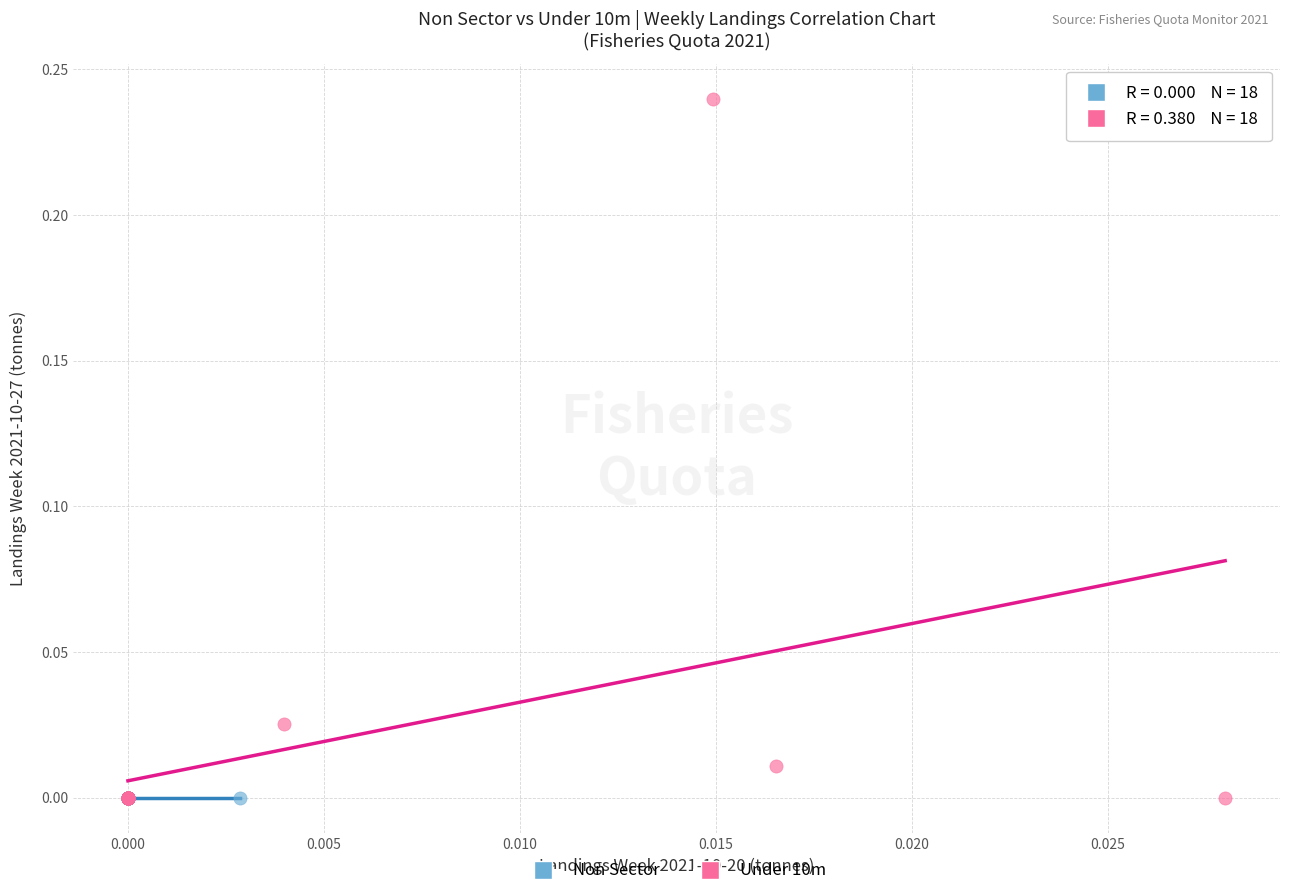

What are all the series names shown in the legend?

Non Sector, Under 10m